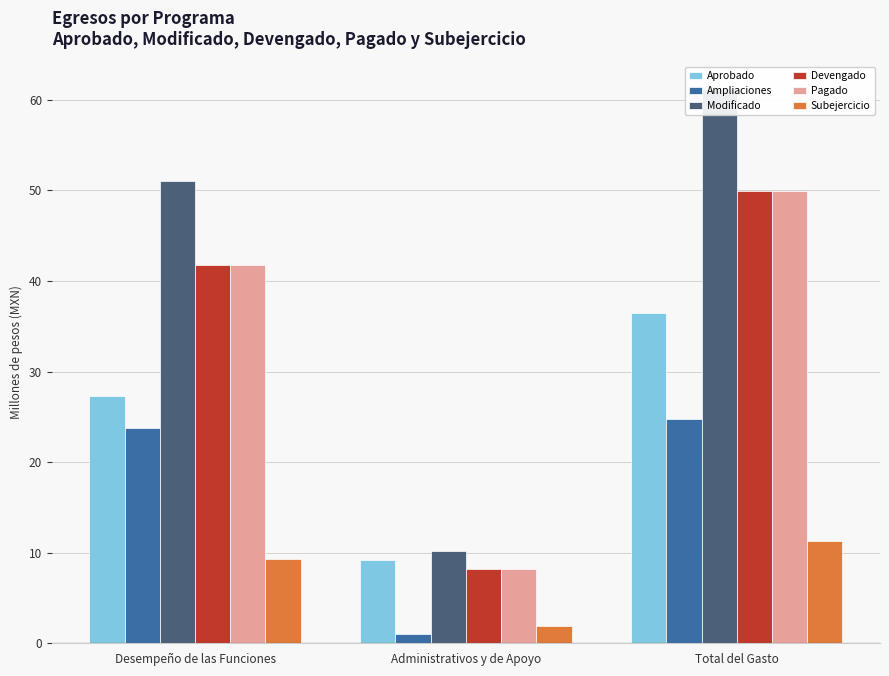

Which series has the largest range (max minus min)?

Modificado